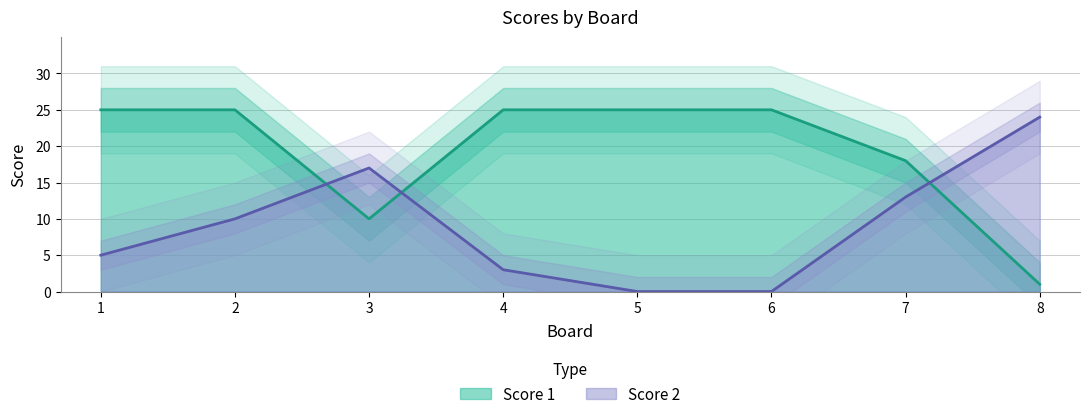

Which category has the highest value in the Score 2 series?

8